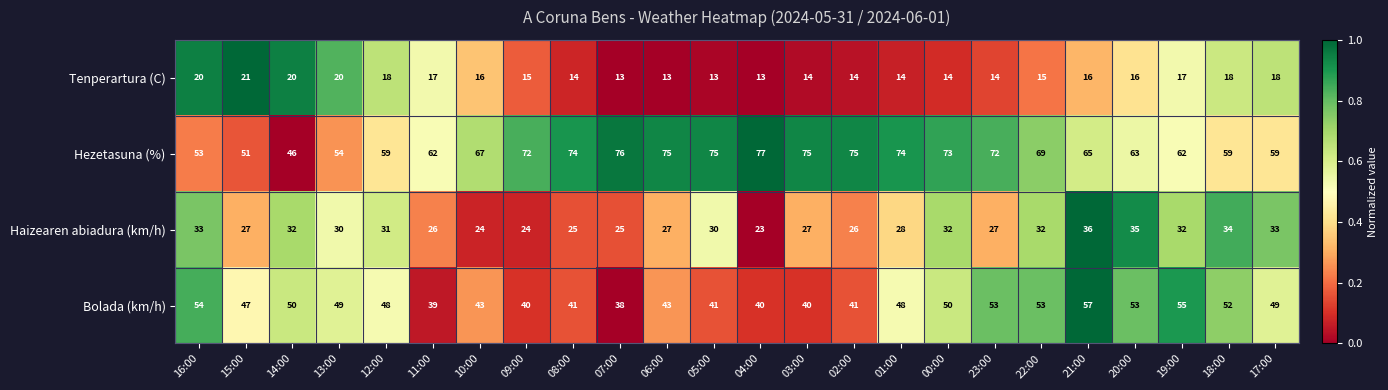

List the series in order of their peak value, highest first.

Hezetasuna (%), Bolada (km/h), Haizearen abiadura (km/h), Tenperartura (C)